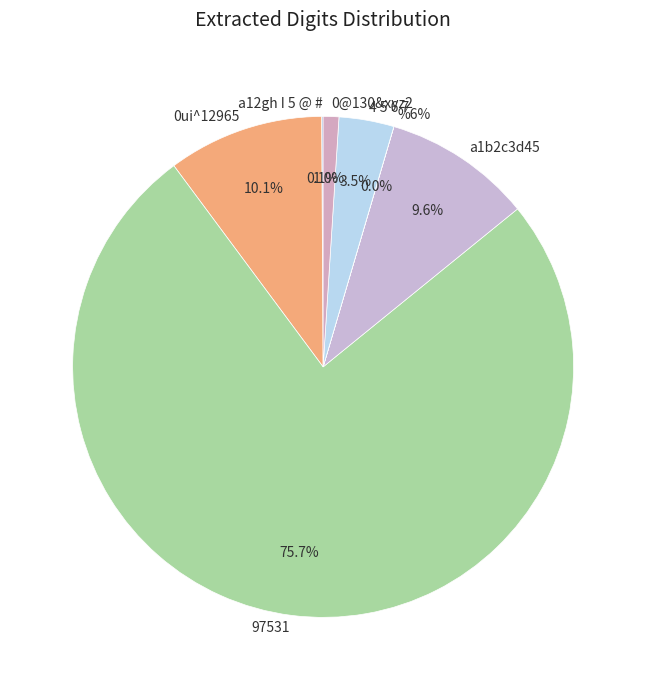

To the nearest percent, what is the average slice percentage?

14%